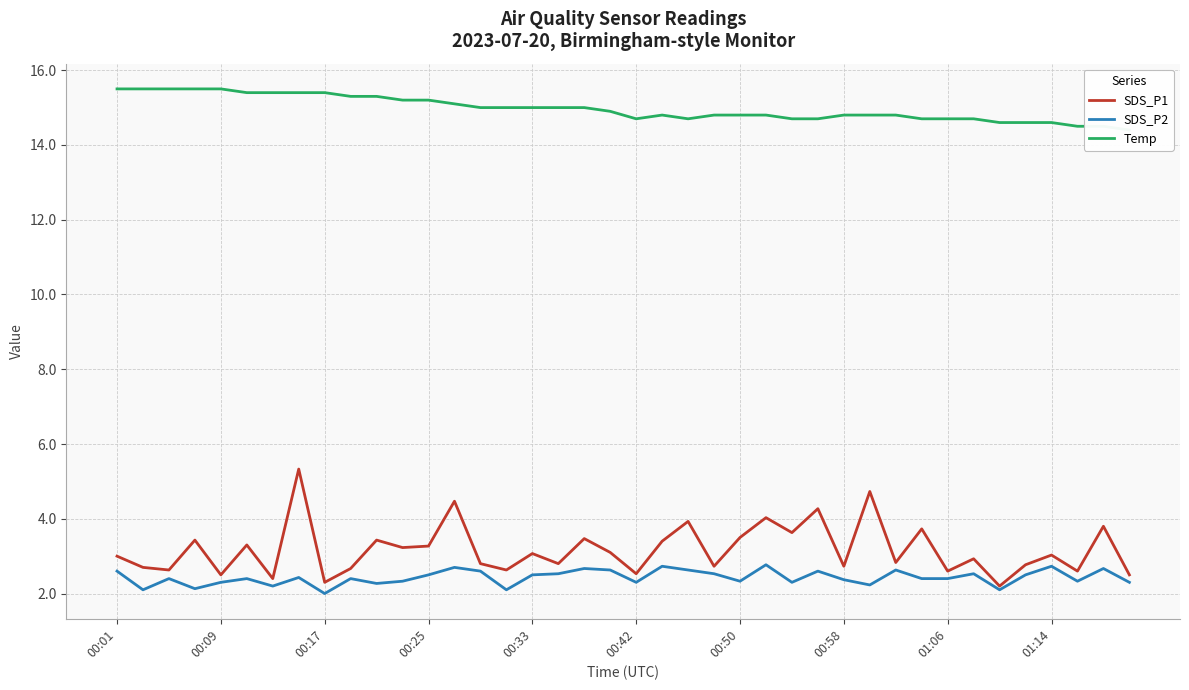

Does the chart have visible grid lines?

Yes